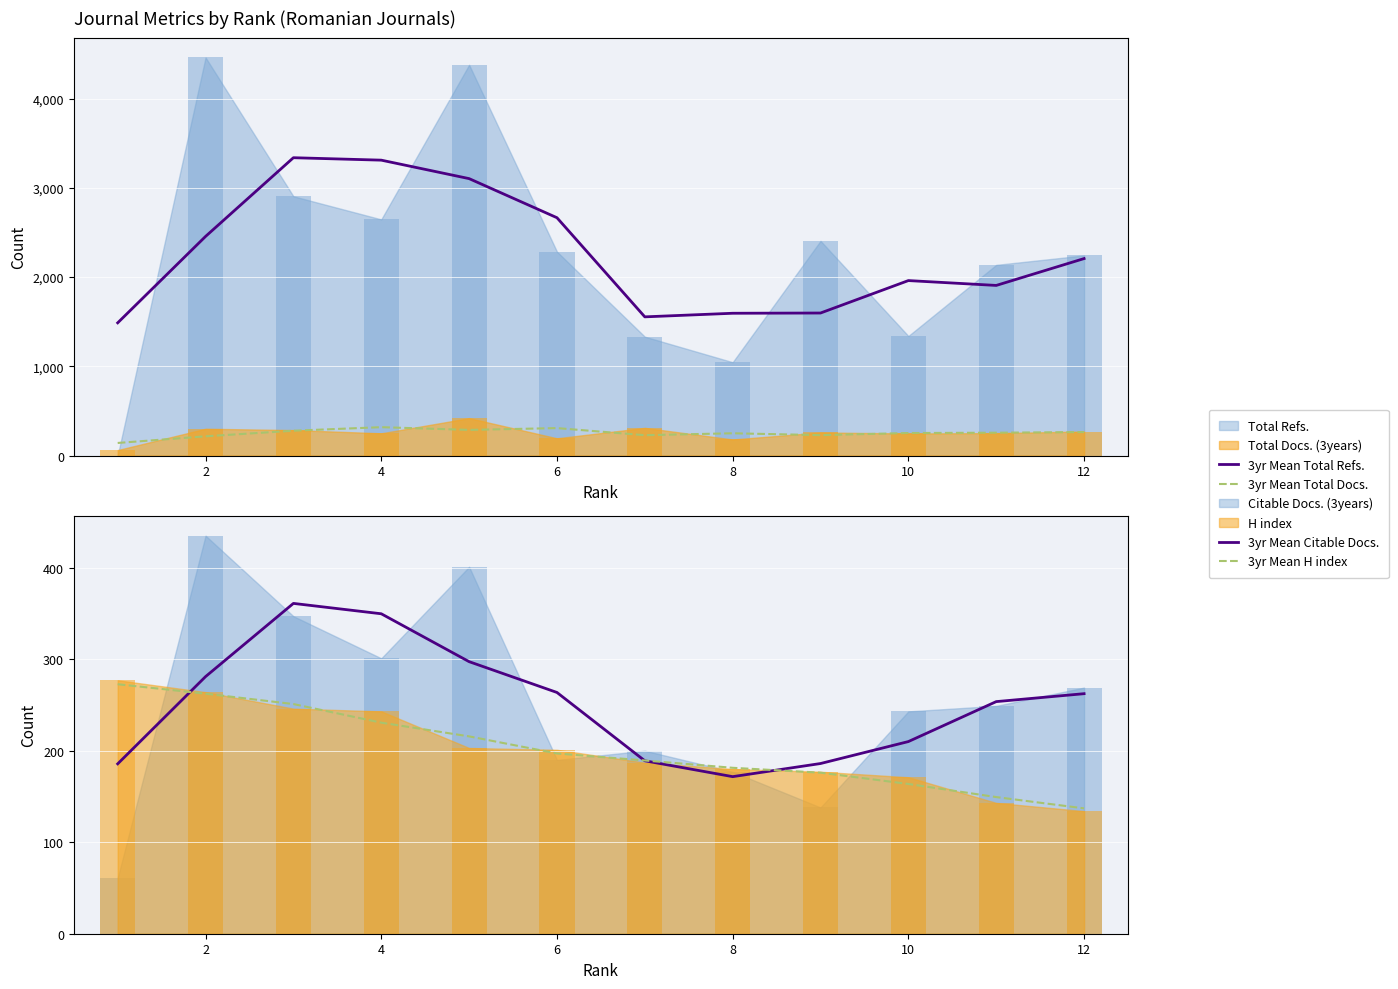

Count the number of categories in the chart.

12